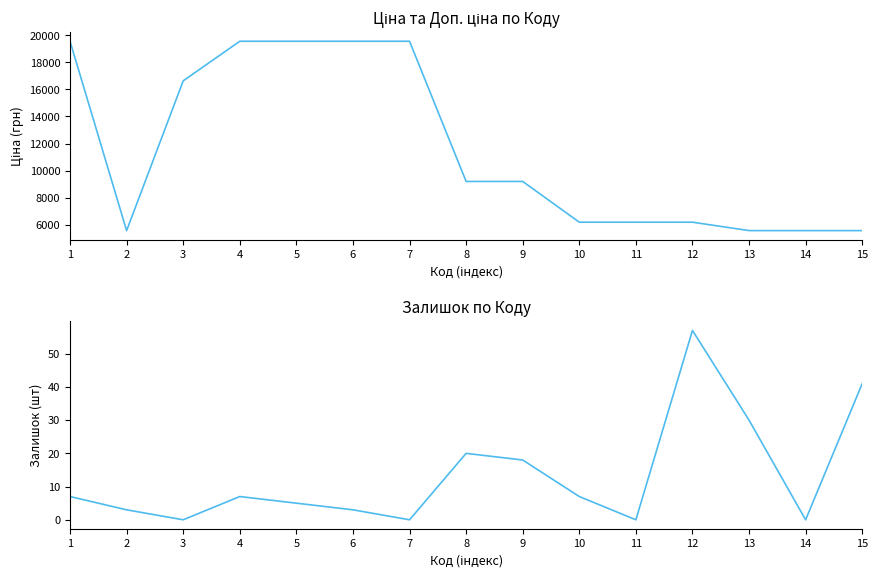

True or false: Залишок has a value of 48.8 at 13.

False